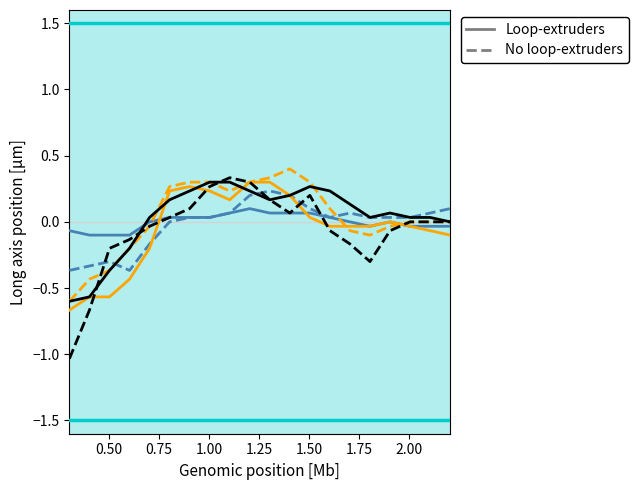

Count the number of categories in the chart.

20